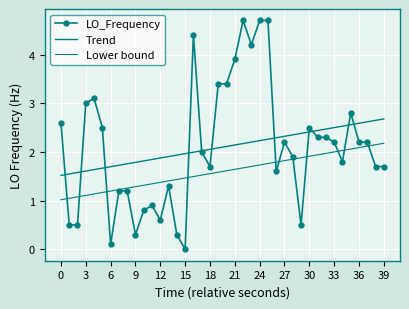

Count the number of data series in this chart.

3